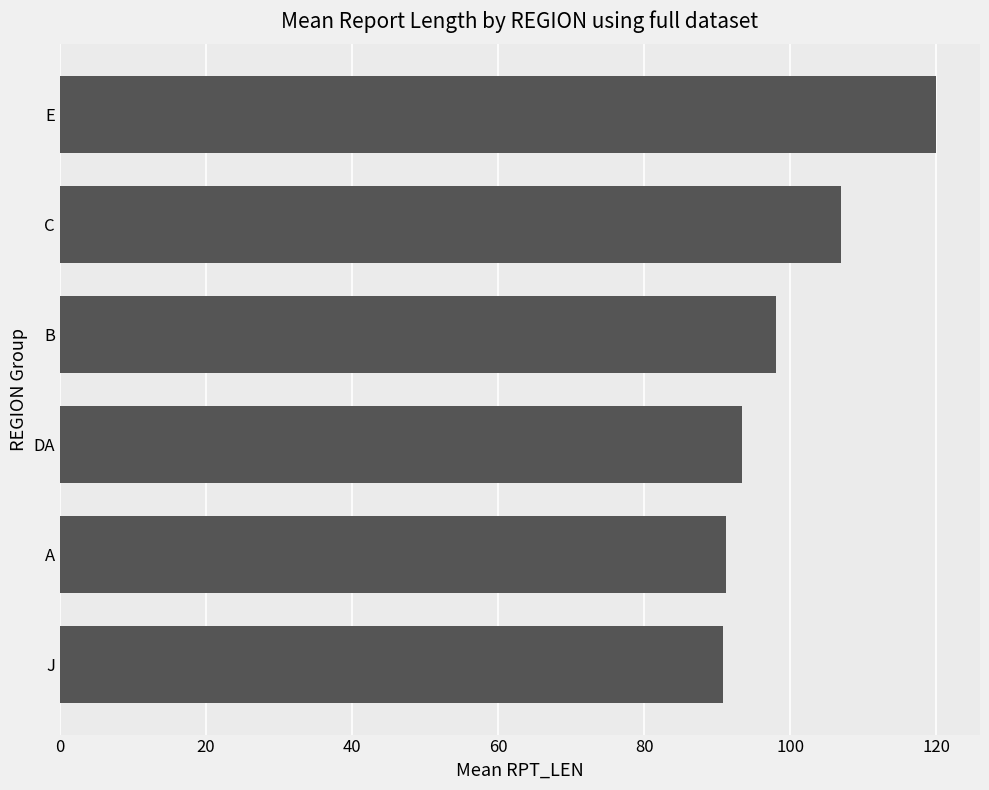

What is the change in value from A to E?

+28.8